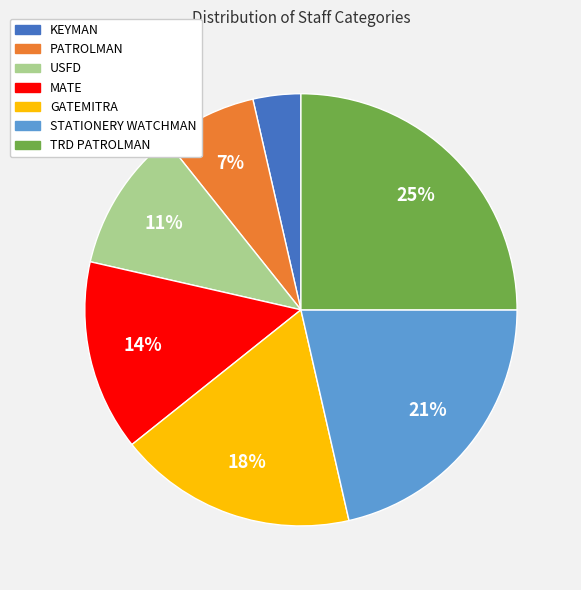

The TRD PATROLMAN slice represents 18% of the pie. True or false?

False